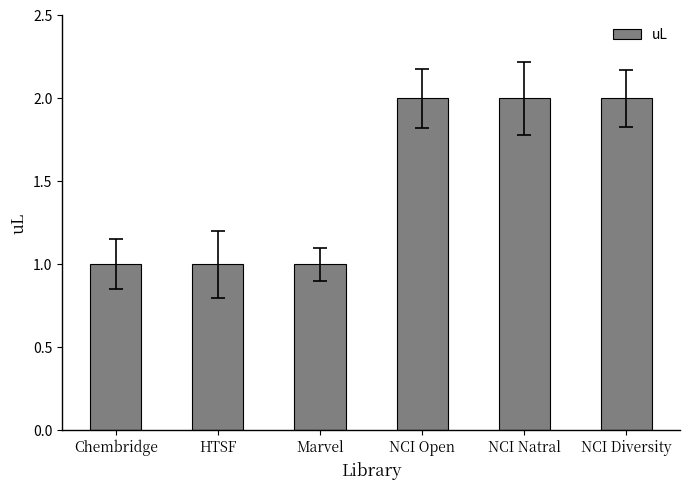

What position from the right is NCI Natral?

2